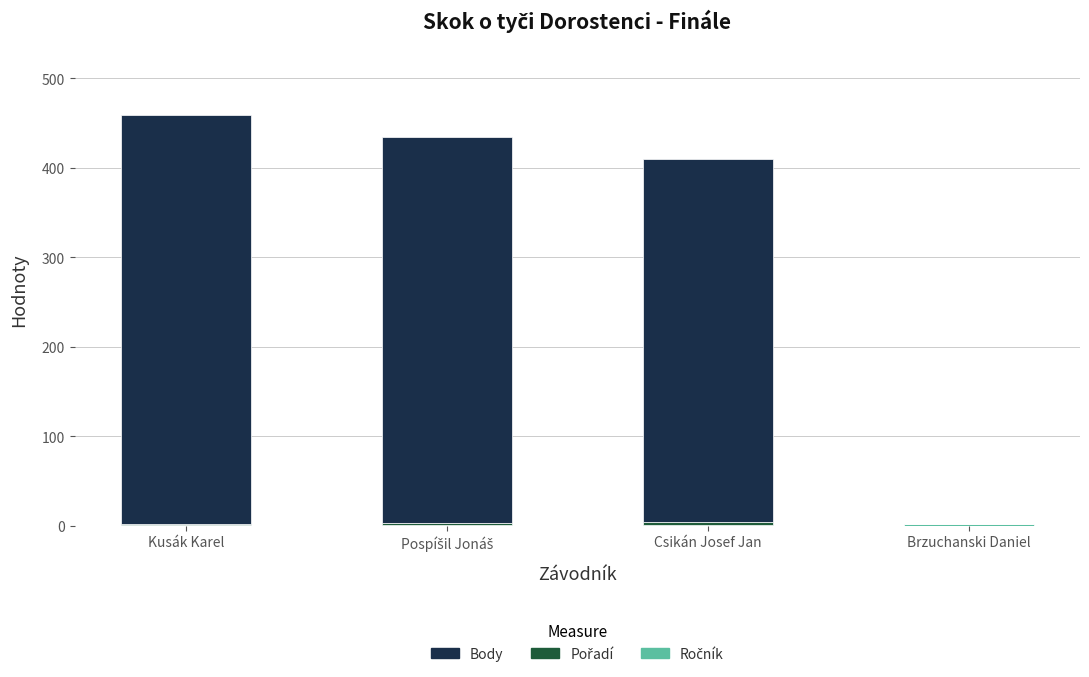

Count the number of data series in this chart.

3